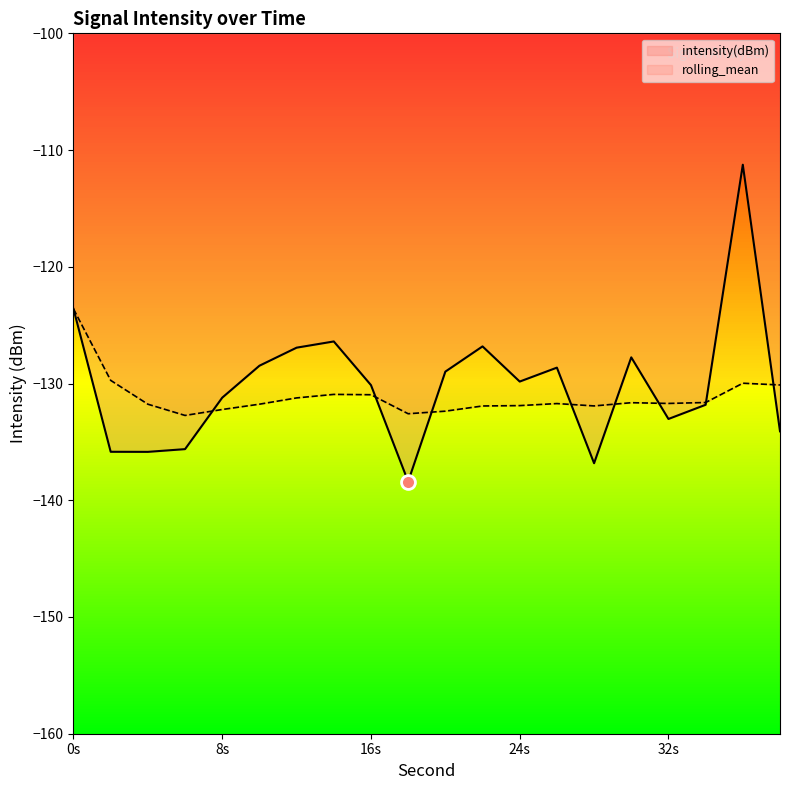

What is the sum of all rolling_mean values?

-2622.4